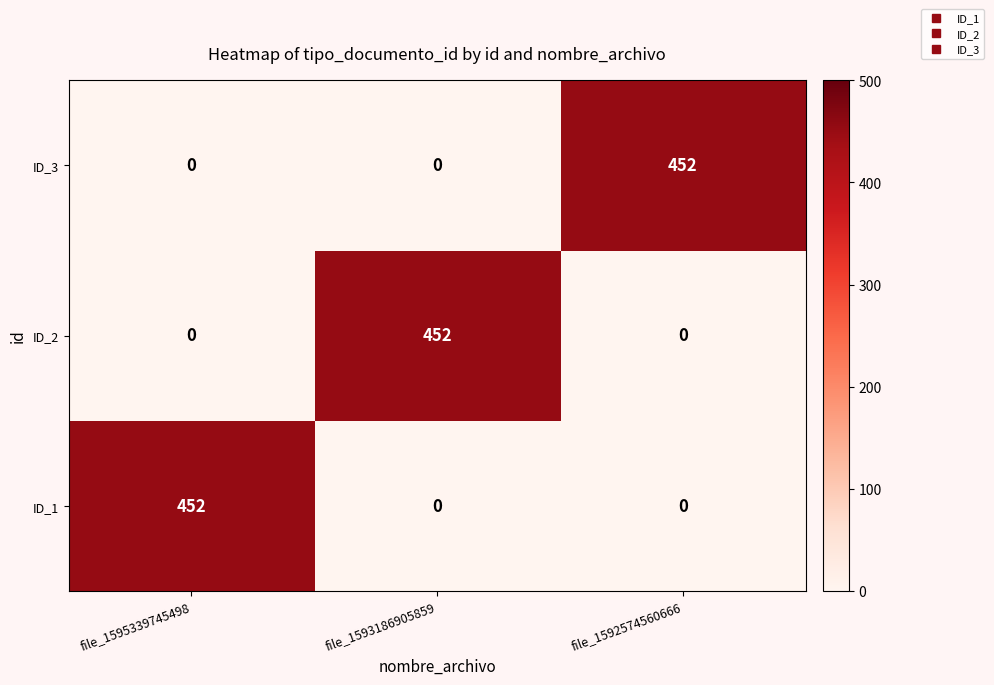

At which label does ID_3 reach its peak?

file_1592574560666